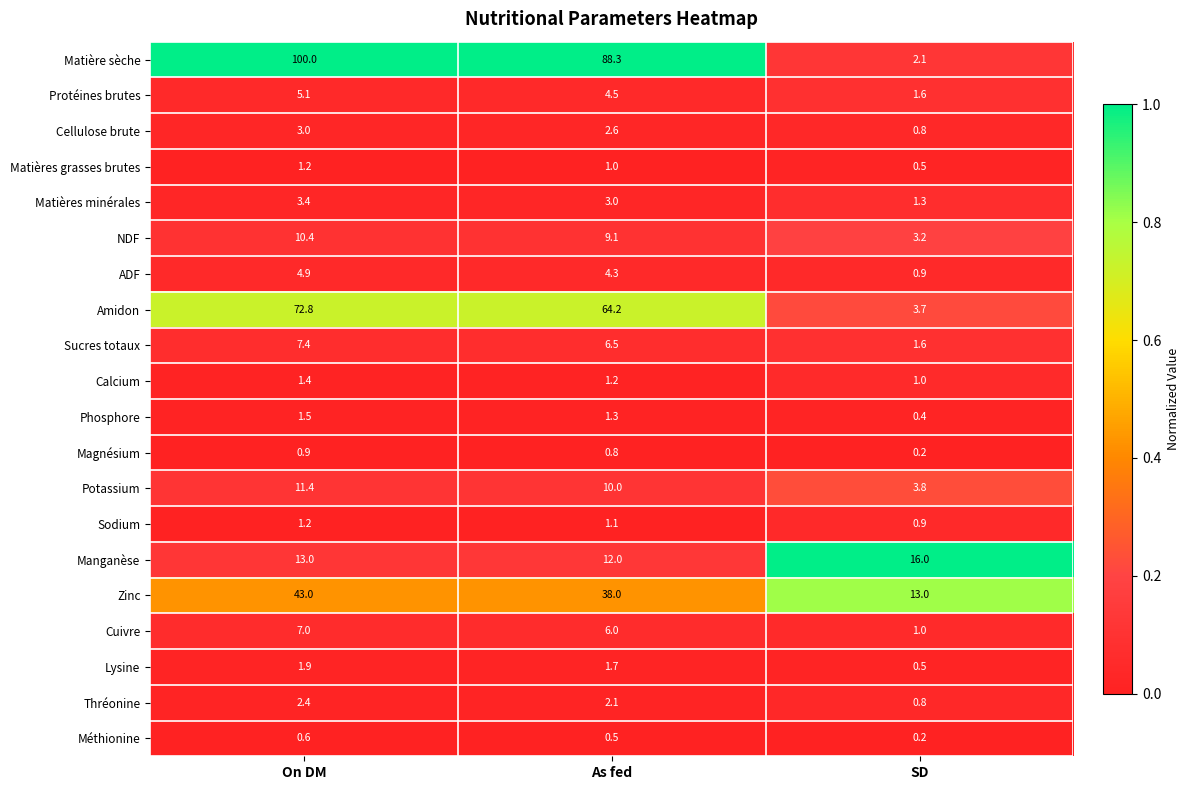

What is the spread (max minus min) of values at As fed?

87.8